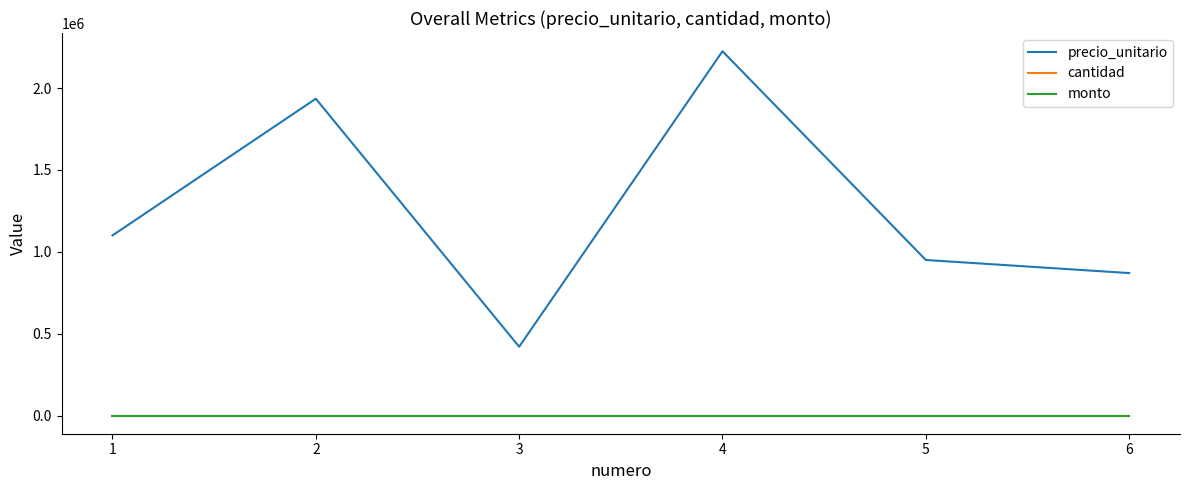

Does the chart display data point markers on the line(s)?

No